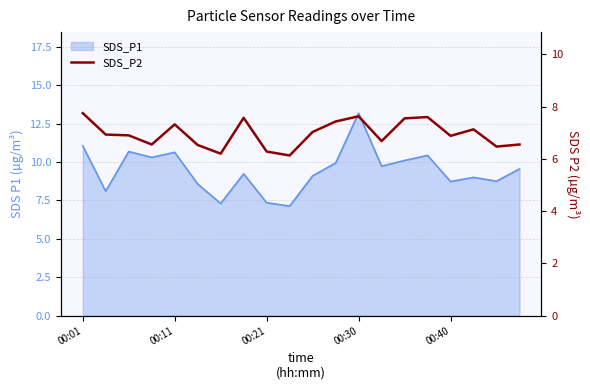

What is the average value?

7.0